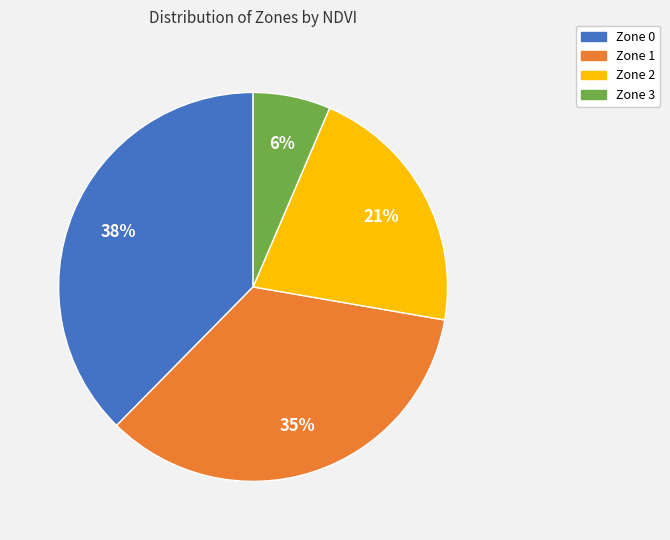

How many segments does this pie chart have?

4